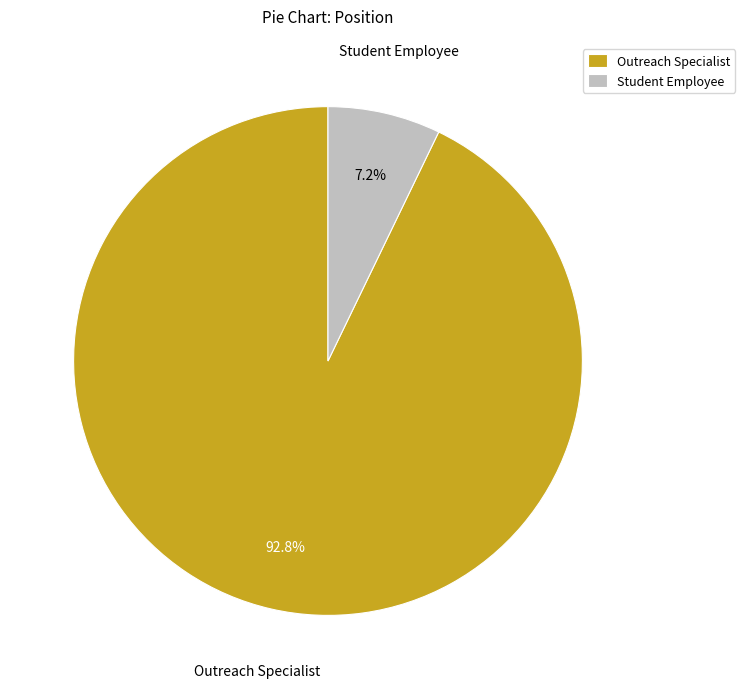

How many segments does this pie chart have?

2